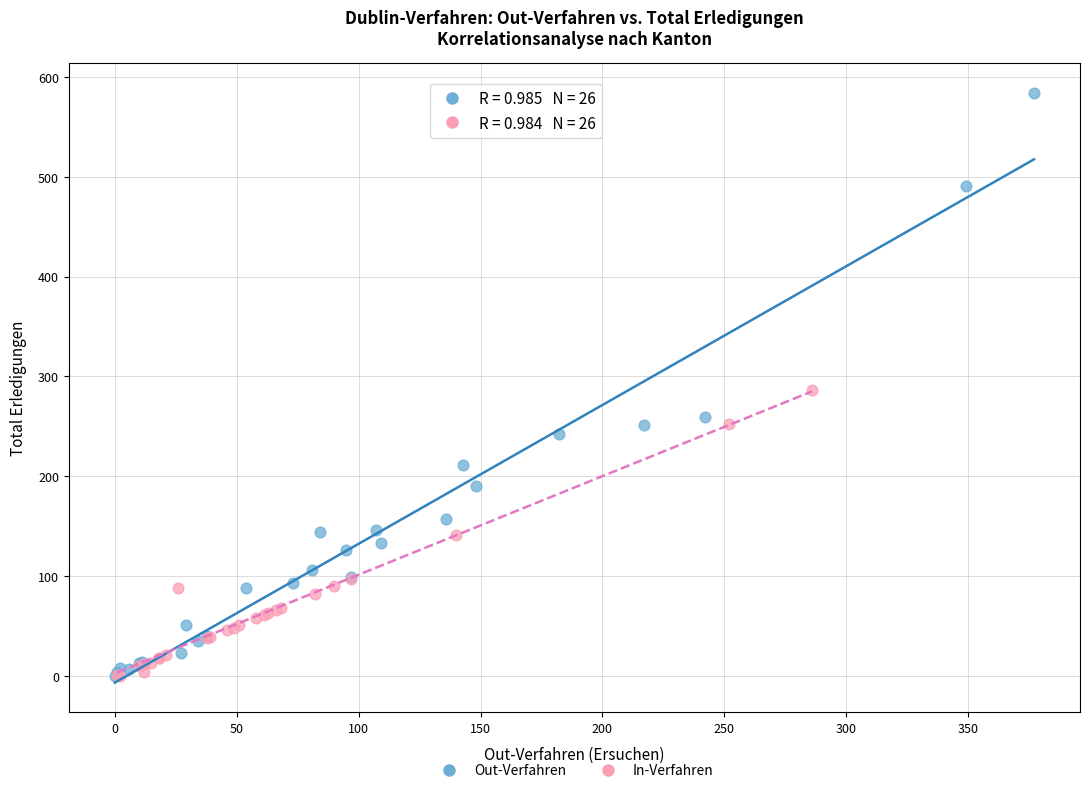

What are all the series names shown in the legend?

Out-Verfahren, In-Verfahren